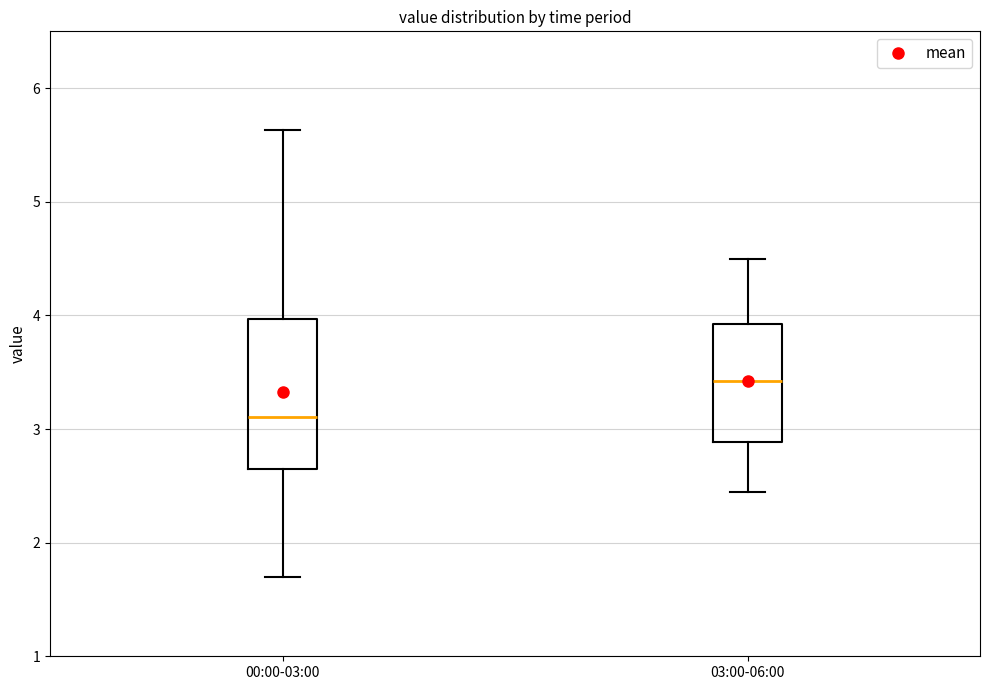

Reading left to right, transcribe this box plot: for each box, give where its median line is, the range the box spans, and where its two whiskers end, as read against the y-axis. The values are not printed on the chart, so give them approximately, as read against the axis.

00:00-03:00: median 3.1, box 2.6 to 4.0, whiskers 1.7 to 5.6
03:00-06:00: median 3.4, box 2.9 to 3.9, whiskers 2.5 to 4.5